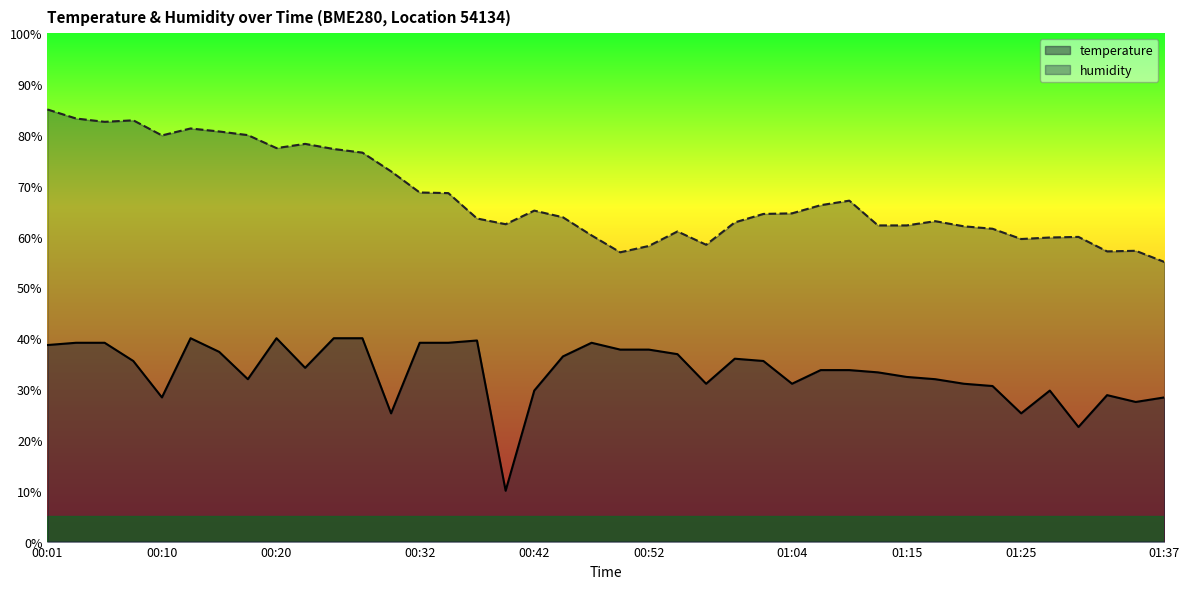

What is the label of the 24th point from the right?

00:39